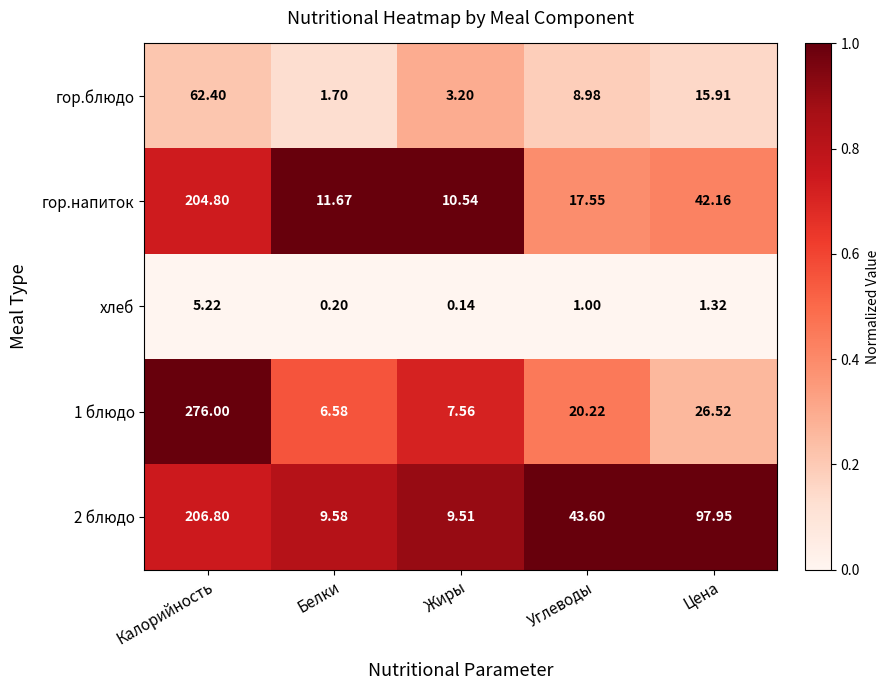

At which category does the chart reach its peak across all series?

Калорийность